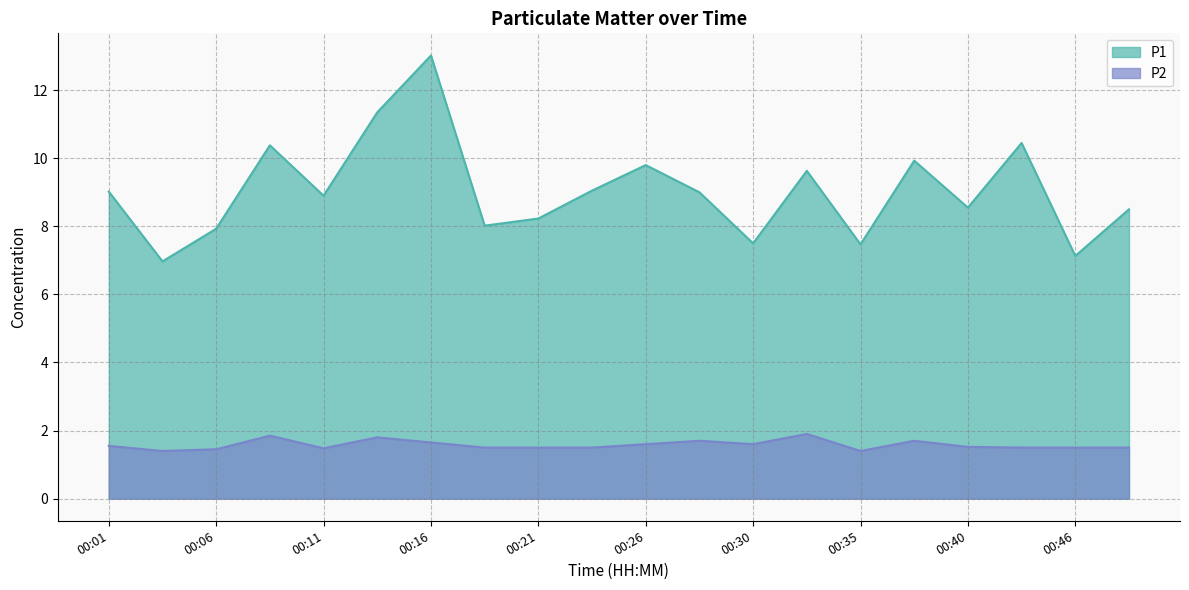

What is the value of the P1 point at the 13th from the left?

7.5